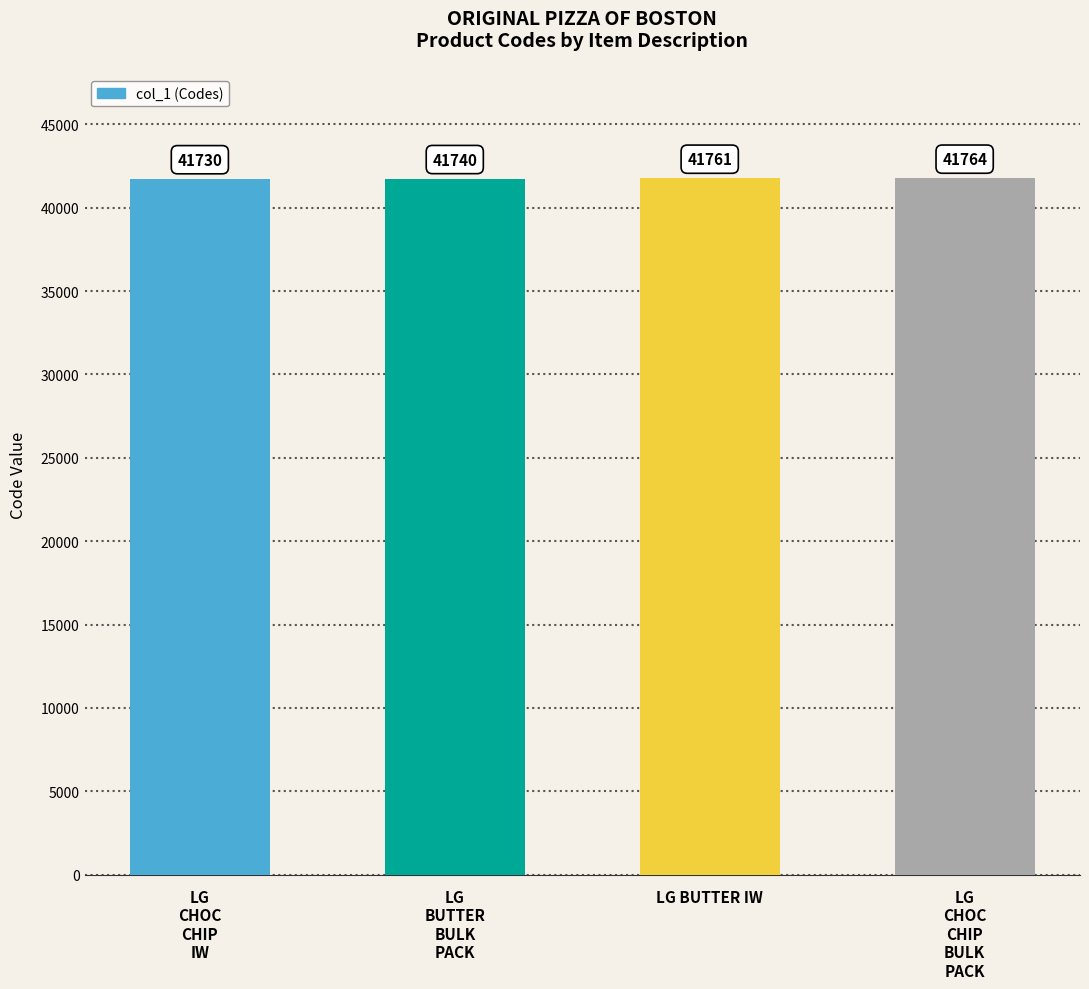

How many data points are less than 41761?

2